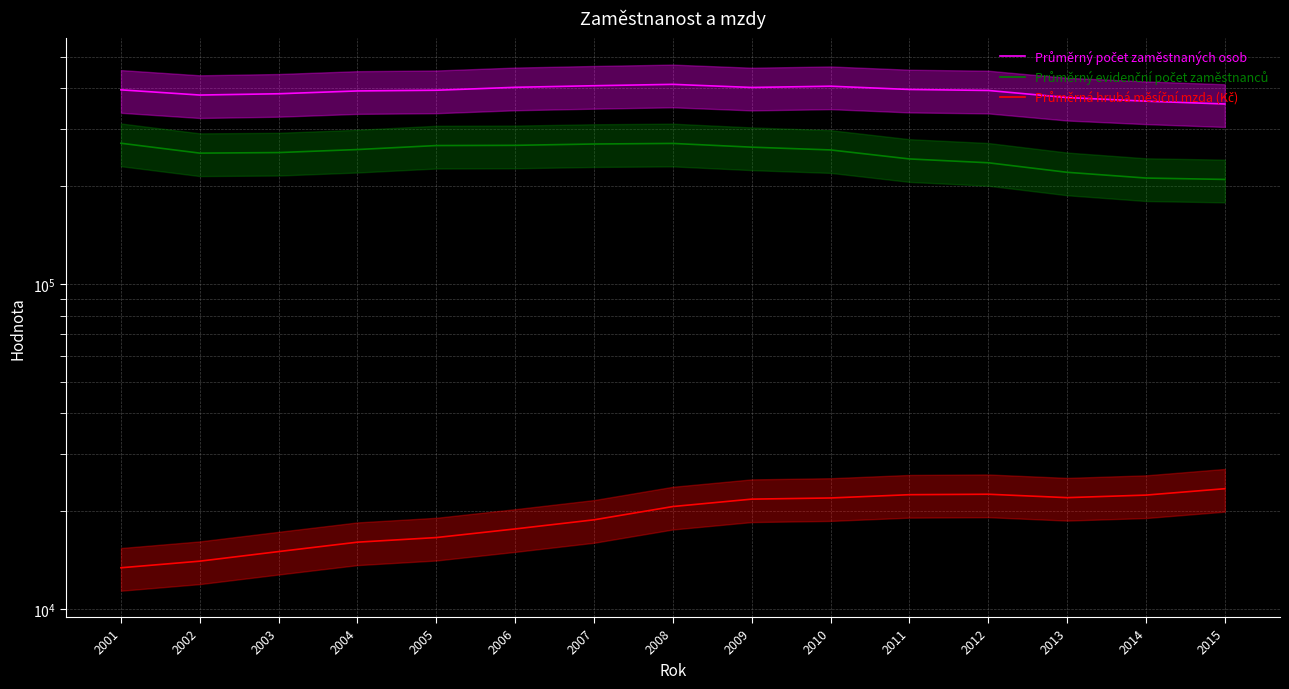

The value of Průměrný evidenční počet zaměstnanců at 2008 is 270516.3. True or false?

True